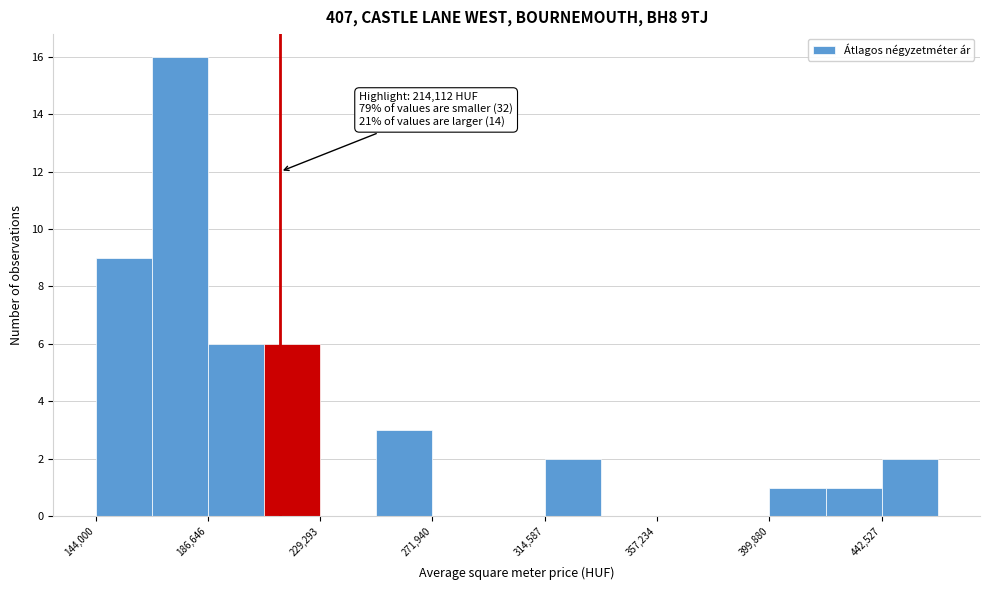

Which range on the x-axis has the tallest bar?

165000 to 185000